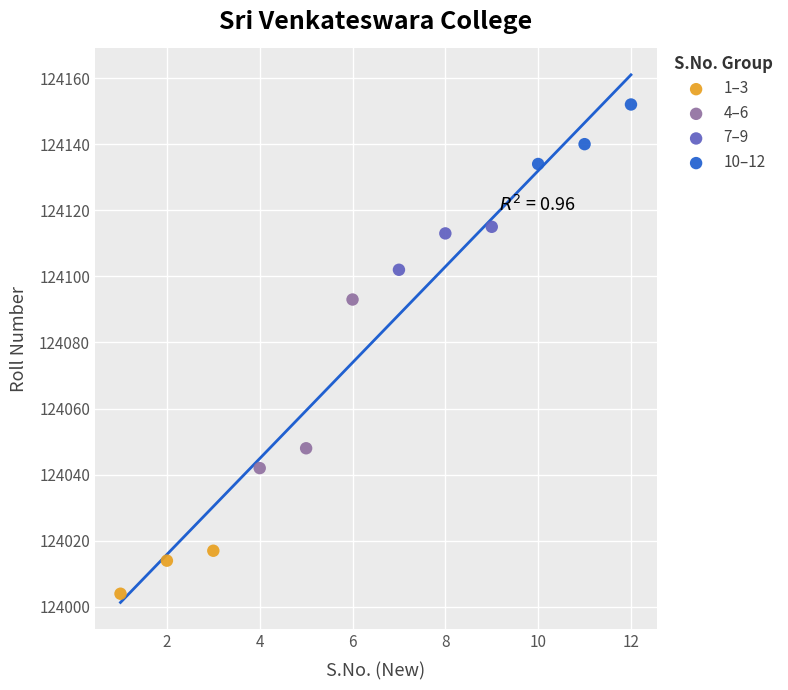

What are all the series names shown in the legend?

1–3, 4–6, 7–9, 10–12